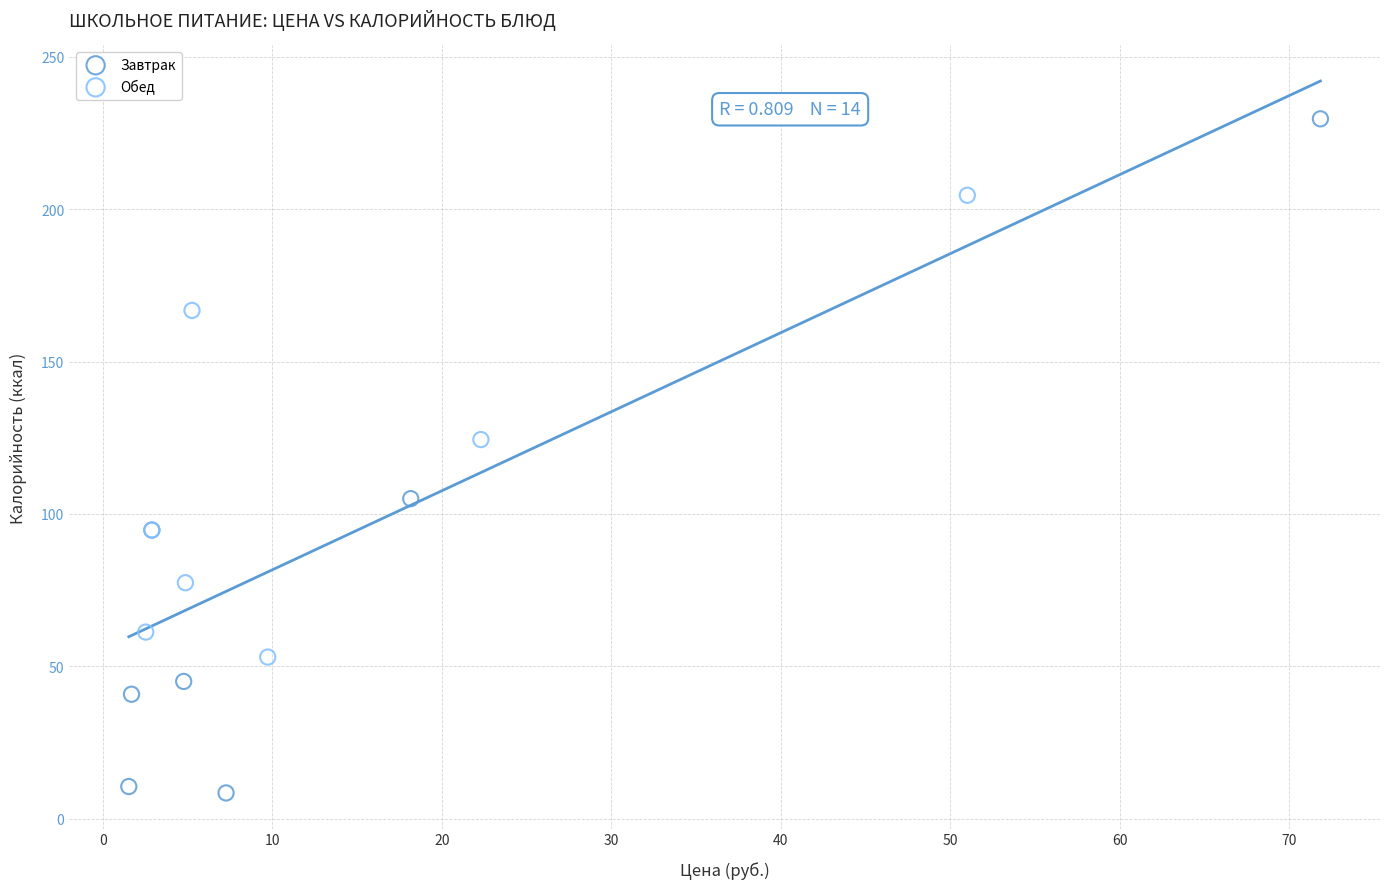

Which series has the widest spread of Y values?

Завтрак